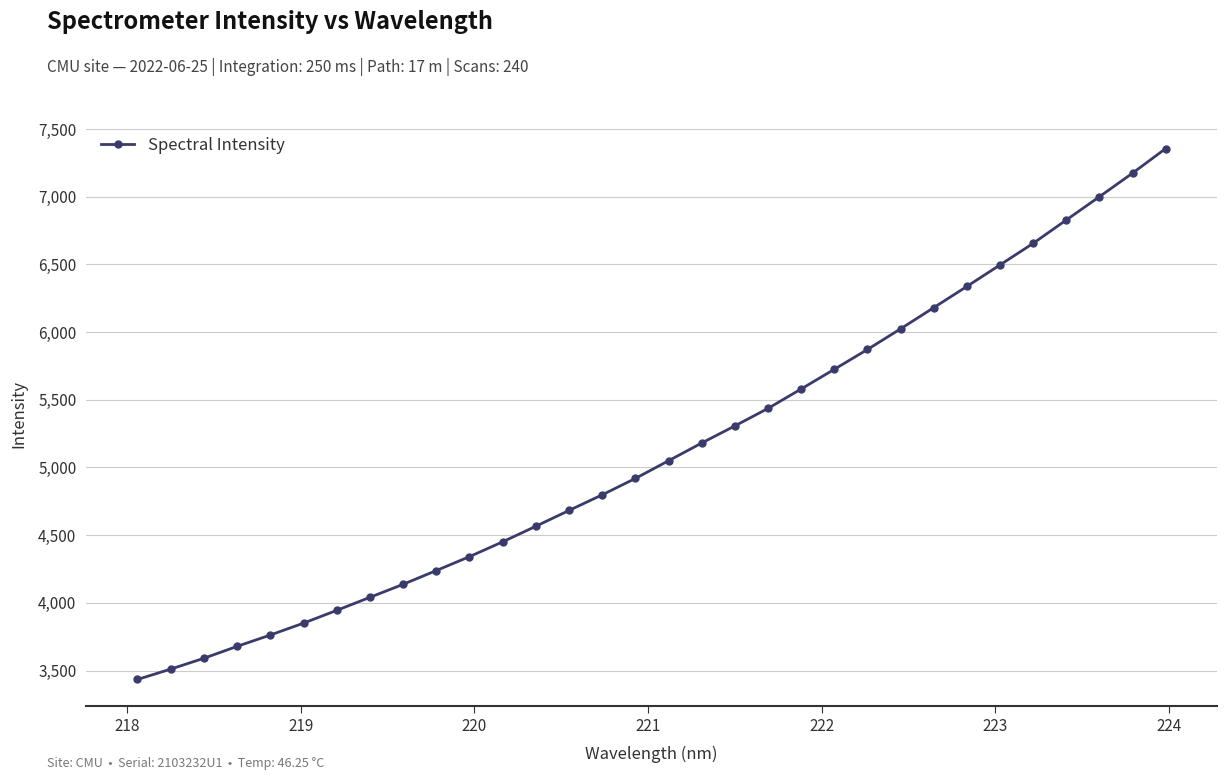

What is the difference between the second highest and minimum values?

3740.3